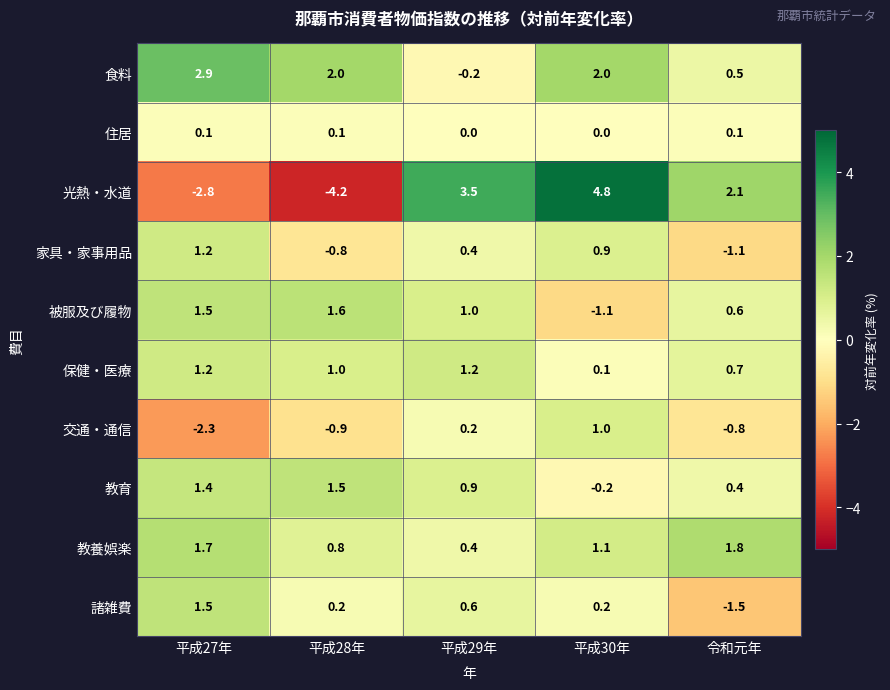

Rank the series at 平成28年 from lowest to highest value.

光熱・水道, 交通・通信, 家具・家事用品, 住居, 諸雑費, 教養娯楽, 保健・医療, 教育, 被服及び履物, 食料